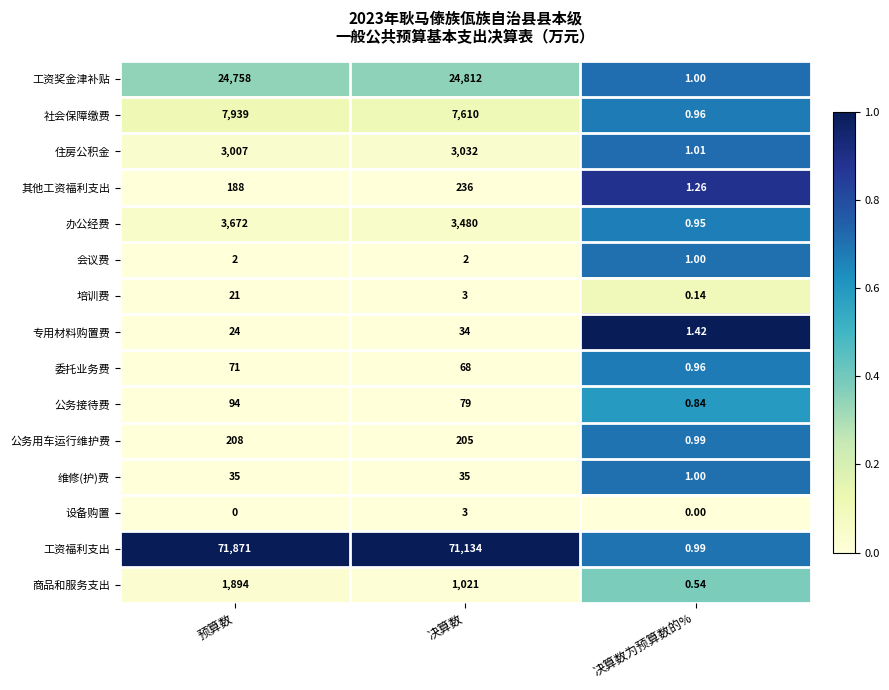

List the labels in order of 商品和服务支出 value, smallest first.

决算数为预算数的%, 决算数, 预算数